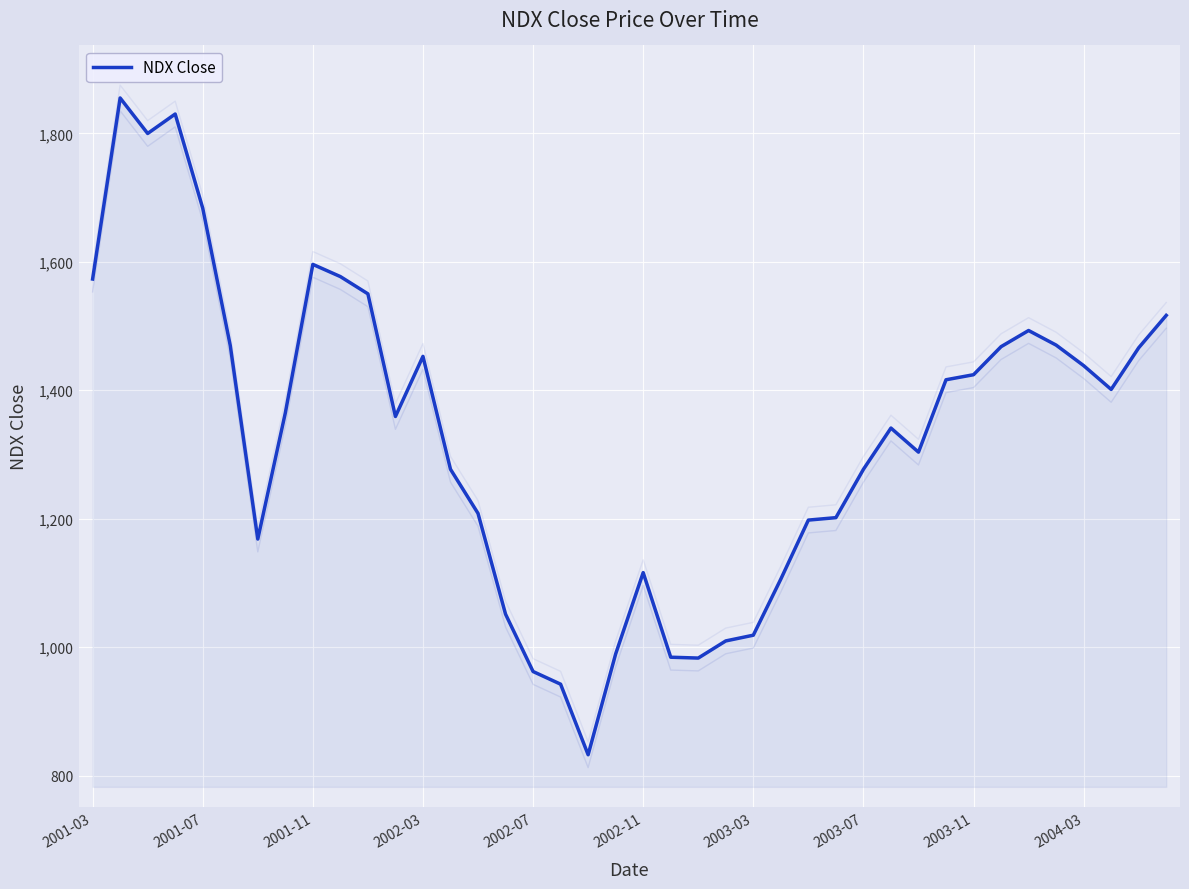

The value of NDX Close at 2002-07 is 962.1. True or false?

True